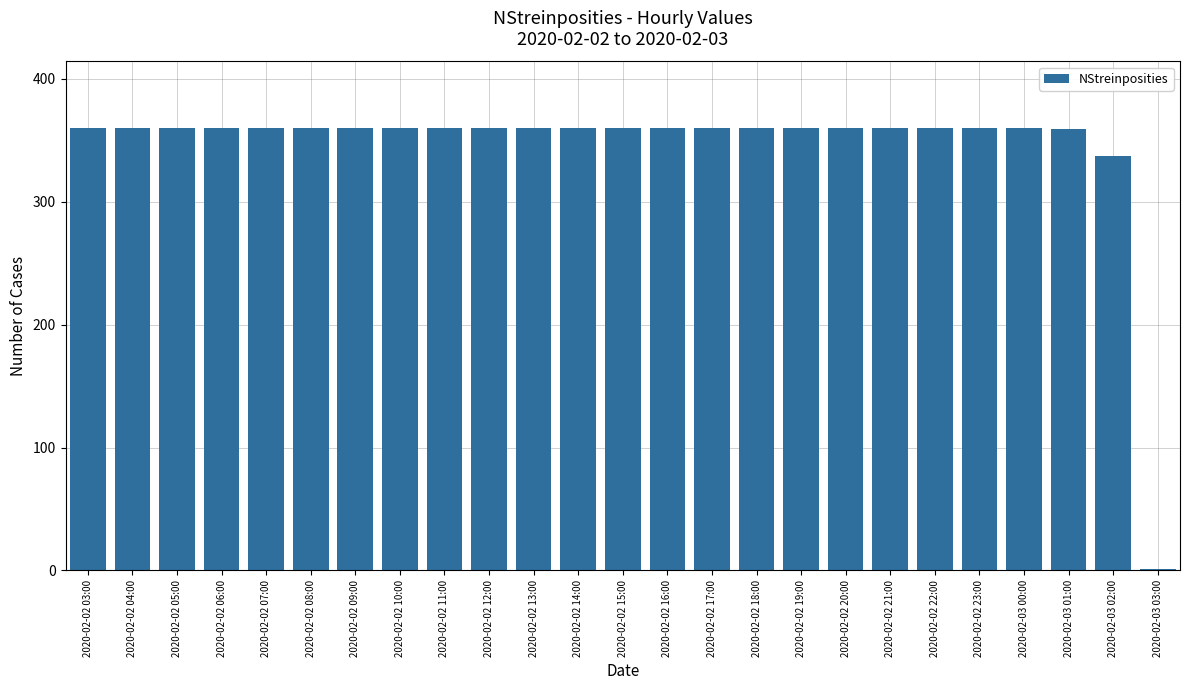

Are the bars grouped side by side (vs. stacked)?

No